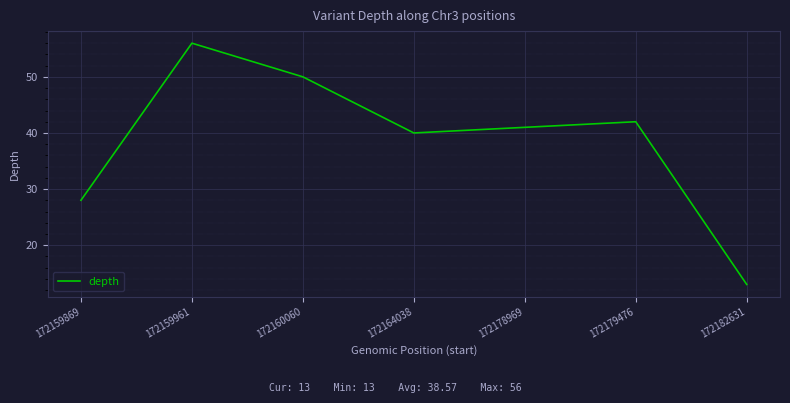

True or false: the data has more than 0 interior local peaks.

True